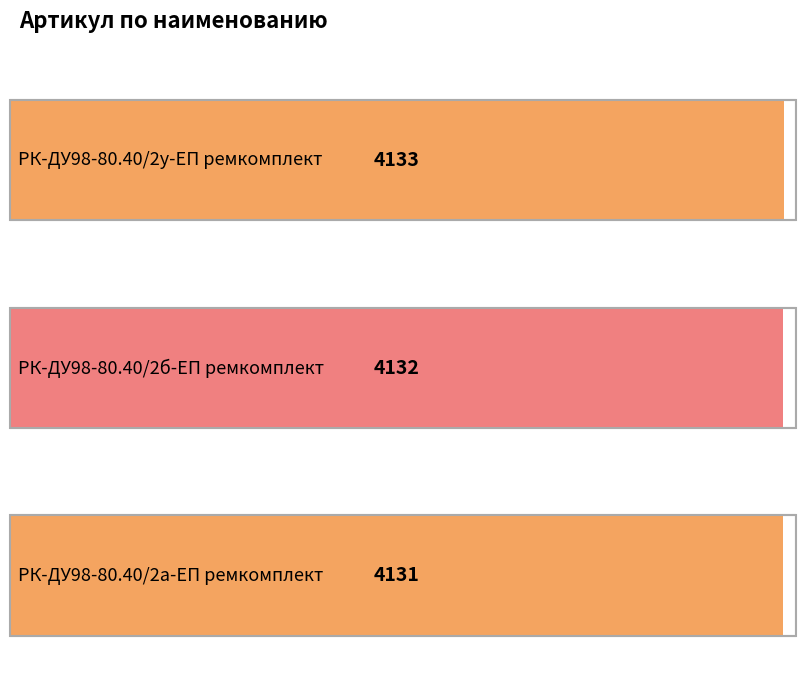

Which category has the lowest value across all series?

РК-ДУ98-80.40/2а-ЕП ремкомплект